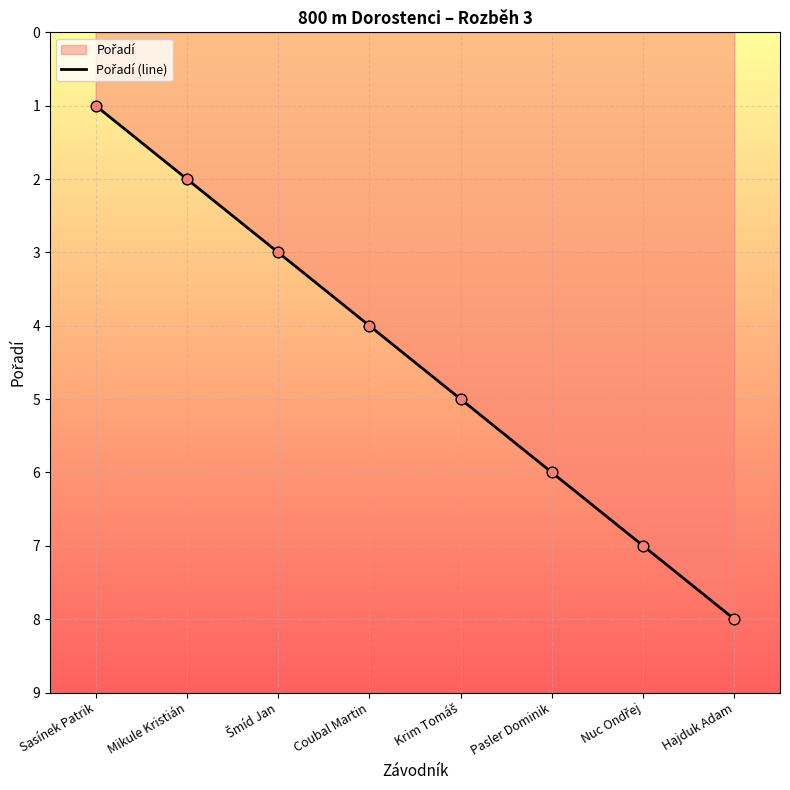

Which has a higher value, Nuc Ondřej or Krim Tomáš?

Nuc Ondřej